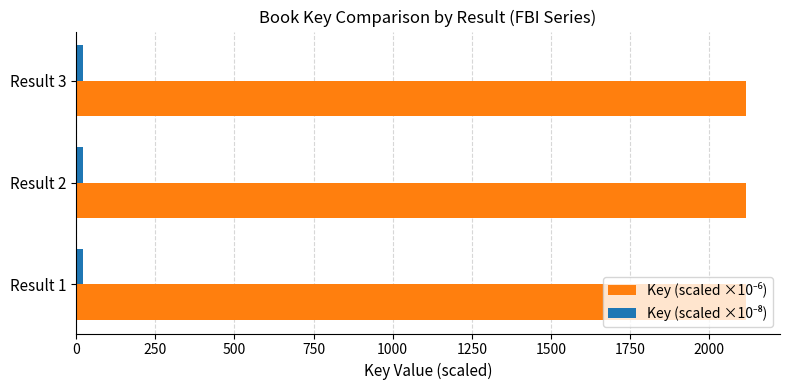

What is the greatest value displayed?

2117.9